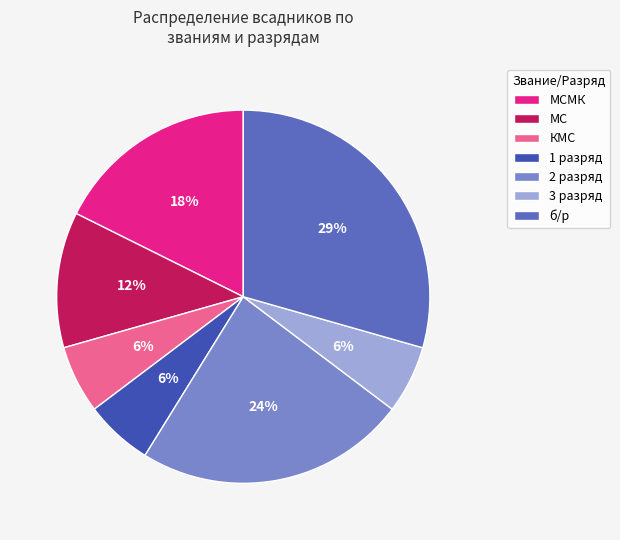

Combined, do МС and б/р account for over 50%?

No